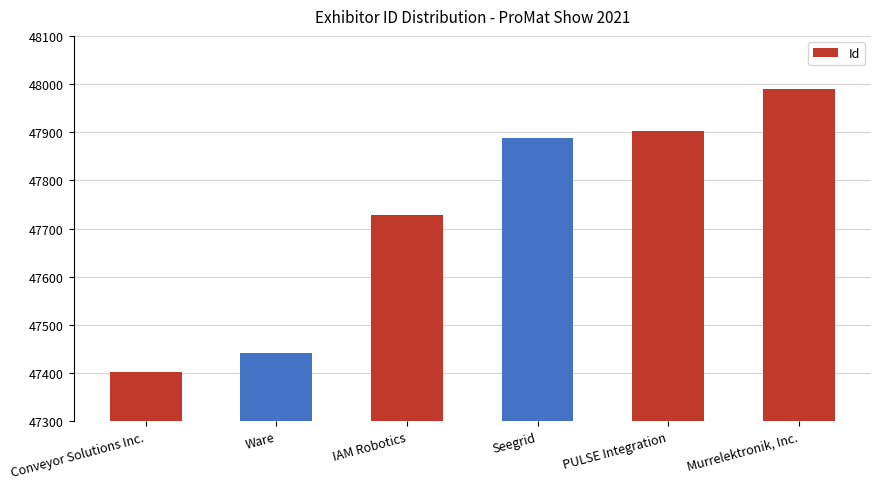

Count the number of data series in this chart.

1